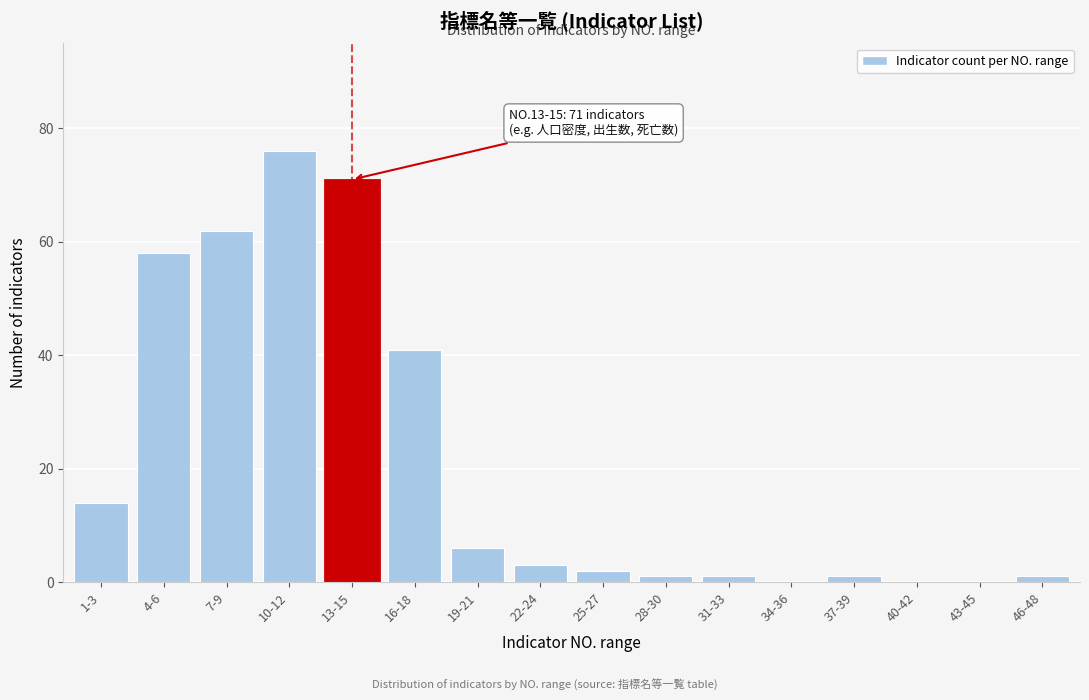

Reading left to right, transcribe all the data shown in this chart.

1-3=14	4-6=58	7-9=62	10-12=76	13-15=71	16-18=41	19-21=6	22-24=3	25-27=2	28-30=1	31-33=1	34-36=0	37-39=1	40-42=0	43-45=0	46-48=1